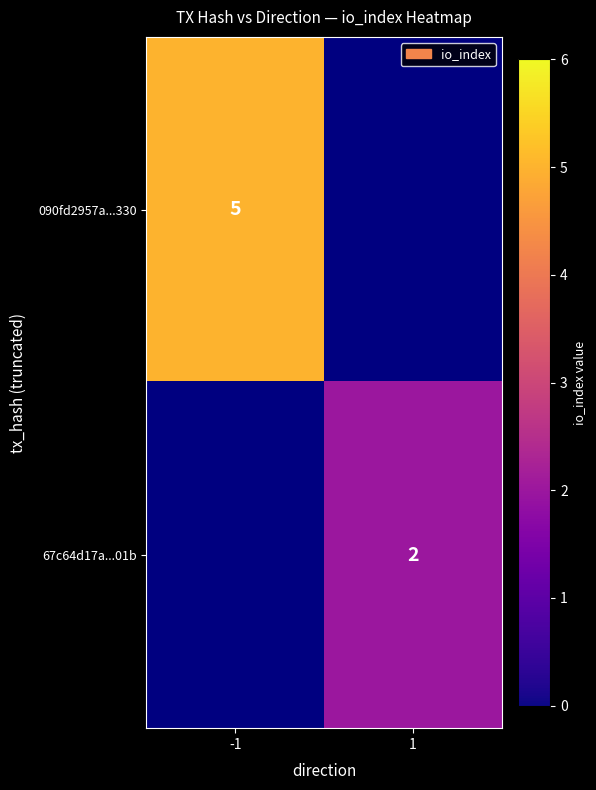

The 090fd2957a...330 series shows 5 at -1. True or false?

True